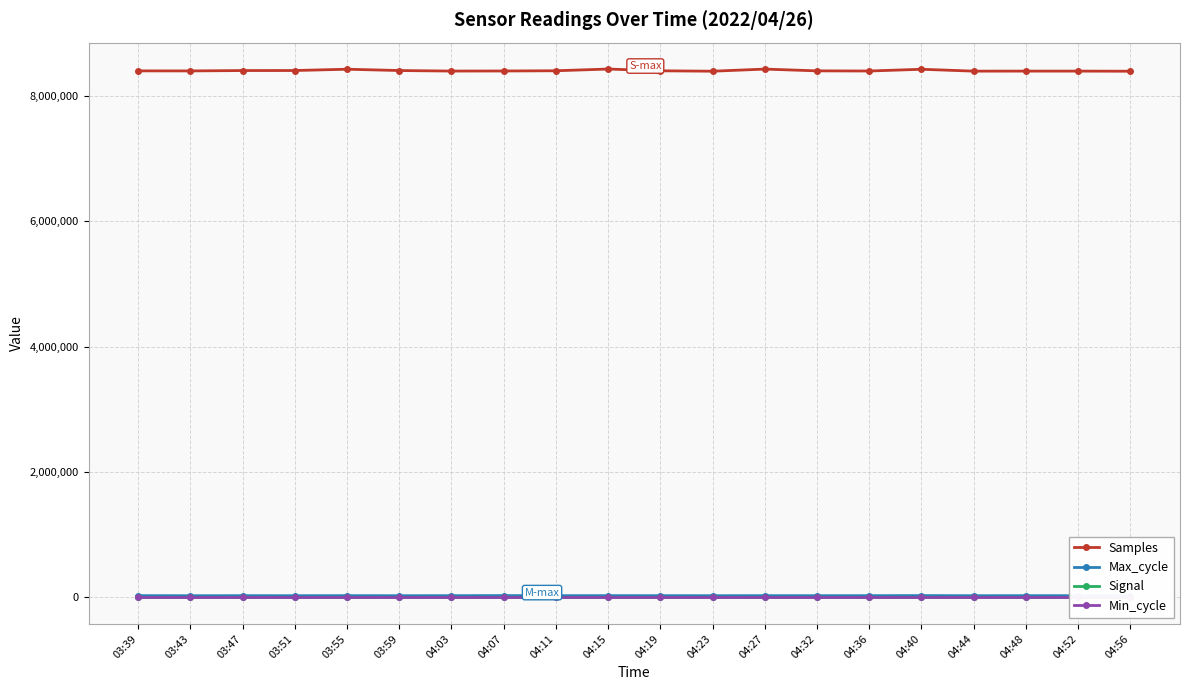

What are all the series names shown in the legend?

Samples, Max_cycle, Signal, Min_cycle